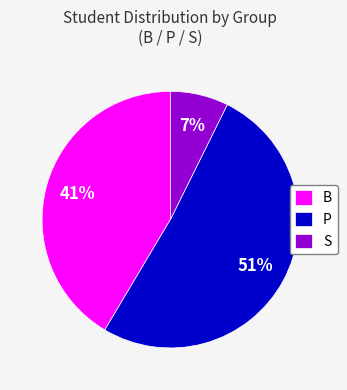

To the nearest percent, what is the difference between the B and P slice percentages?

10%